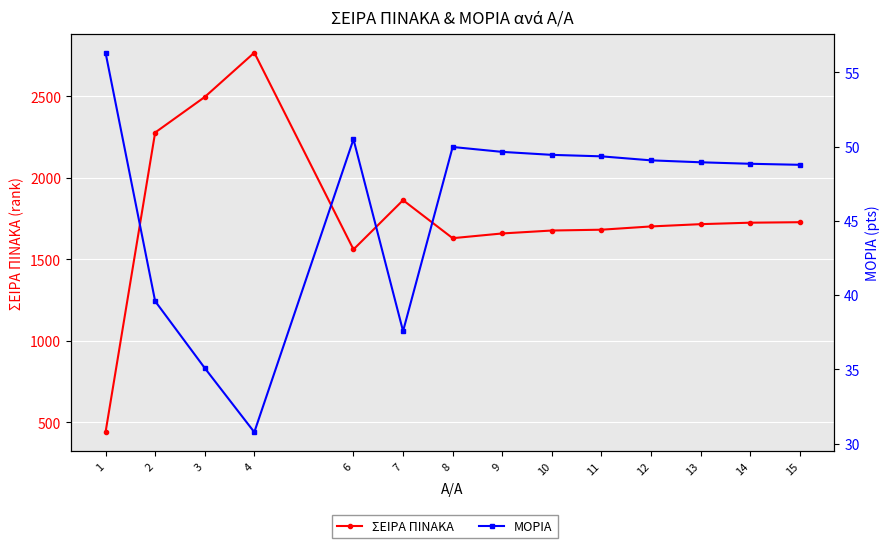

Between 10 and 11, which series saw the biggest shift?

ΣΕΙΡΑ ΠΙΝΑΚΑ